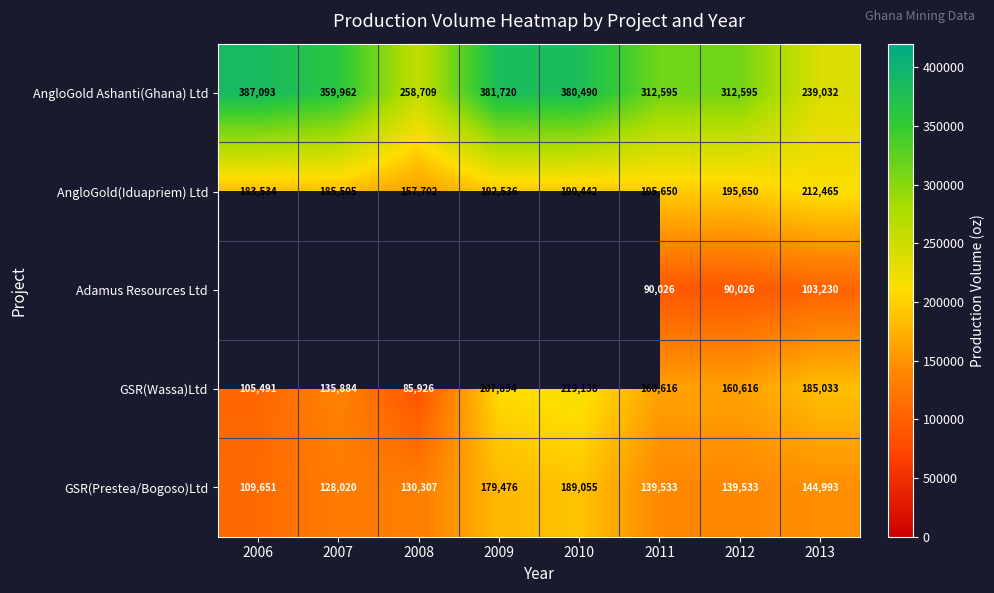

Which has a higher value, 2011 or 2006?

2006